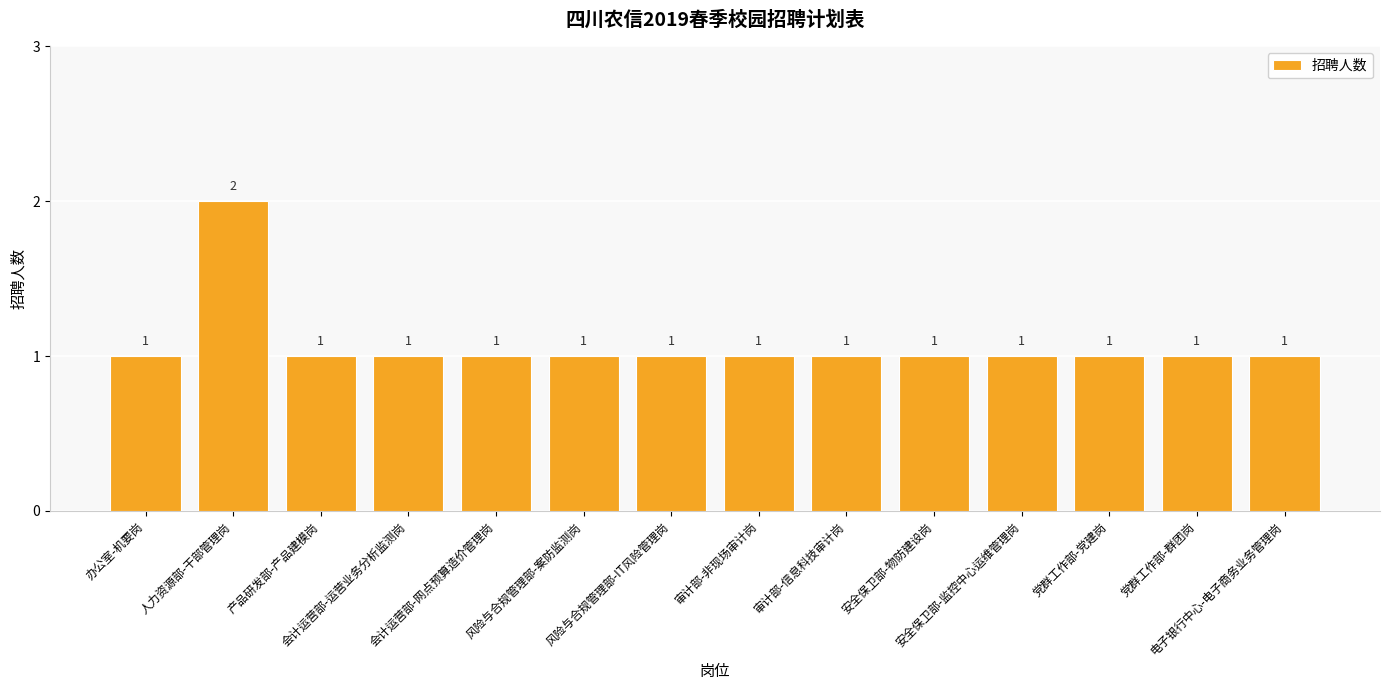

What position from the right is 电子银行中心-电子商务业务管理岗?

1